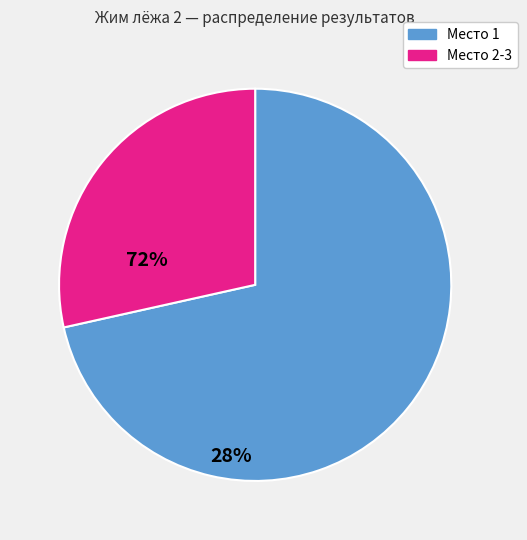

Does any single category account for the majority?

Yes